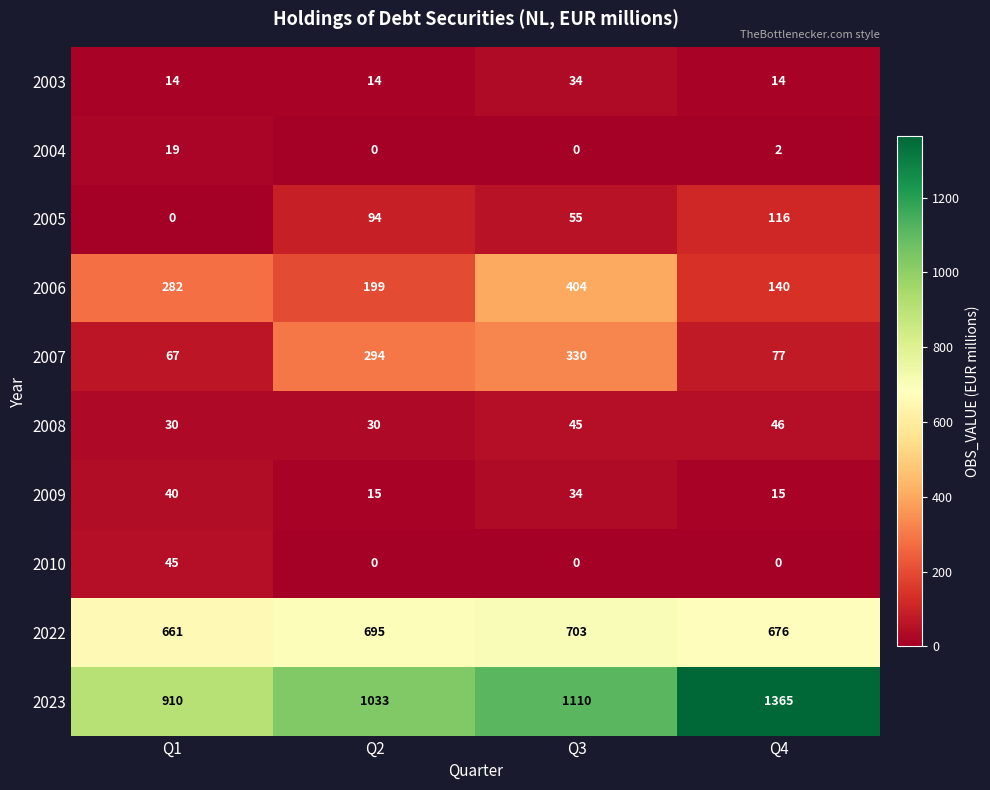

At which category is the sum across all series the highest?

Q3